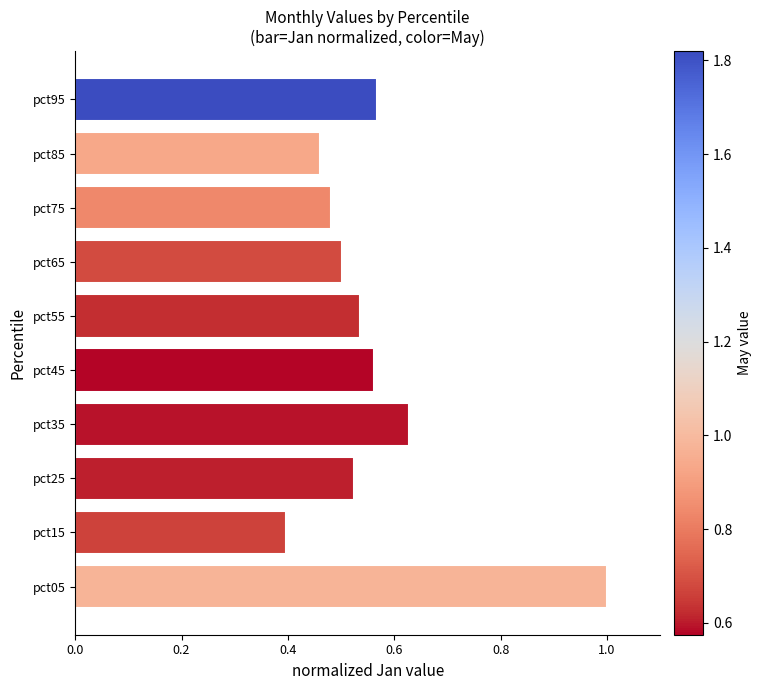

Where is the data nearest to the value 0?

pct15